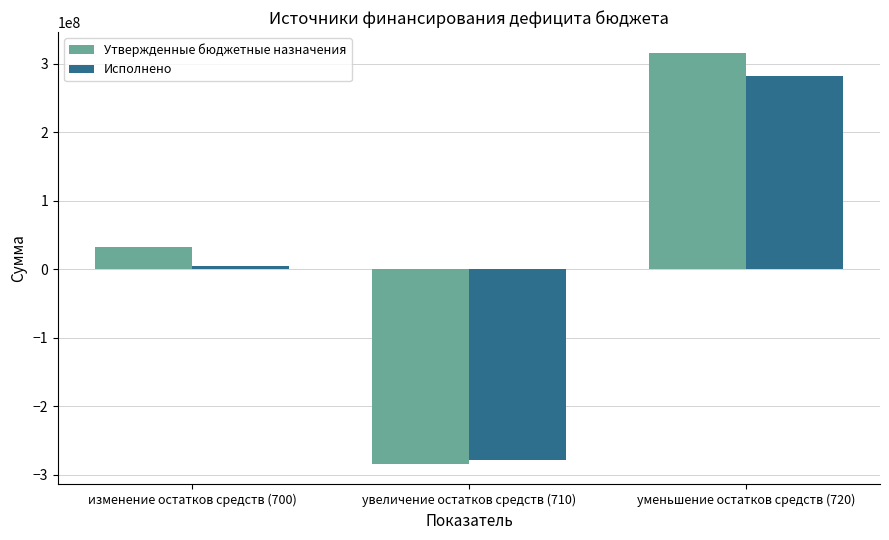

Read the Утвержденные бюджетные назначения value at уменьшение остатков средств (720).

316420962.2